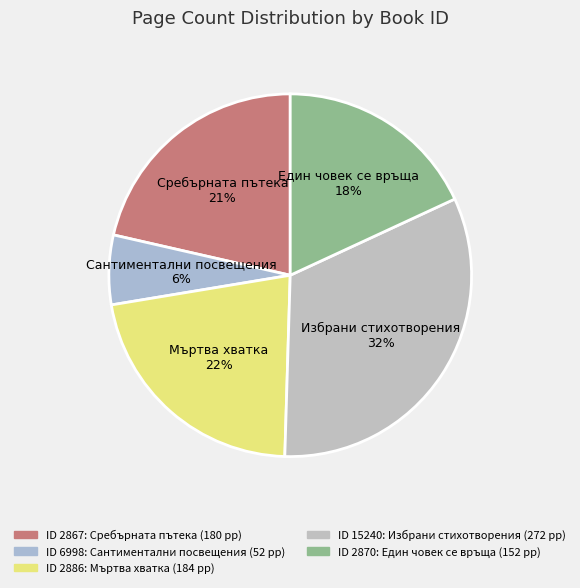

How many slices are in this pie chart?

5